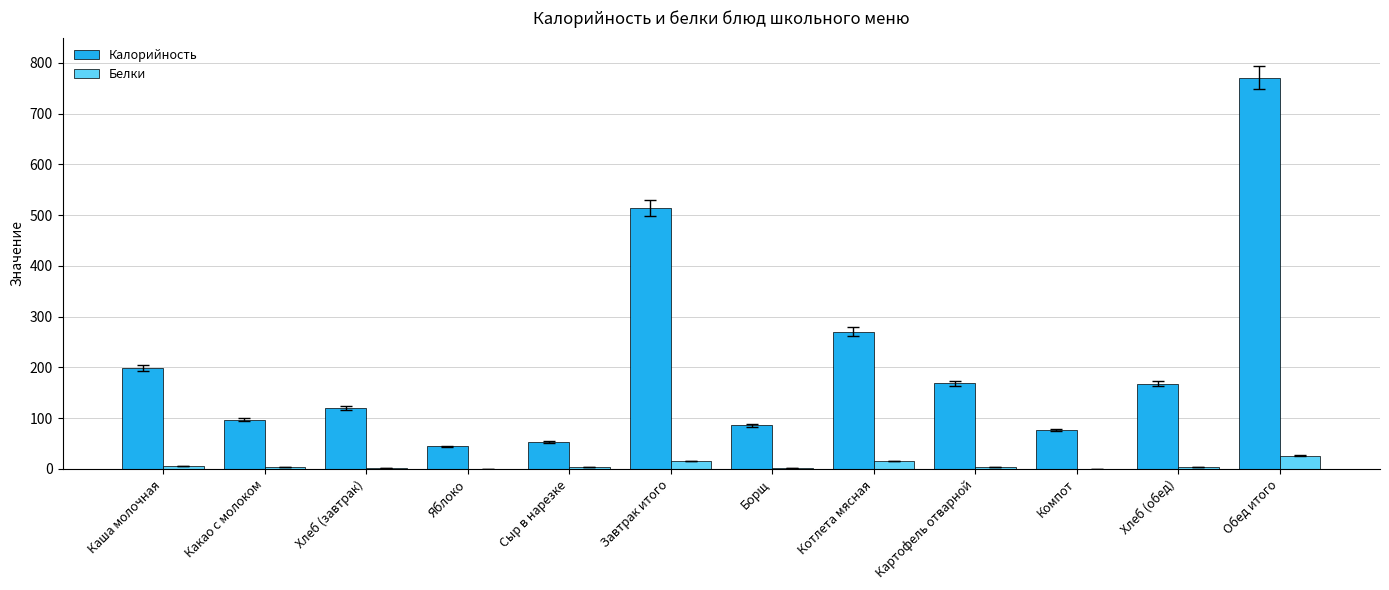

What is the average value of the Белки series?

7.0